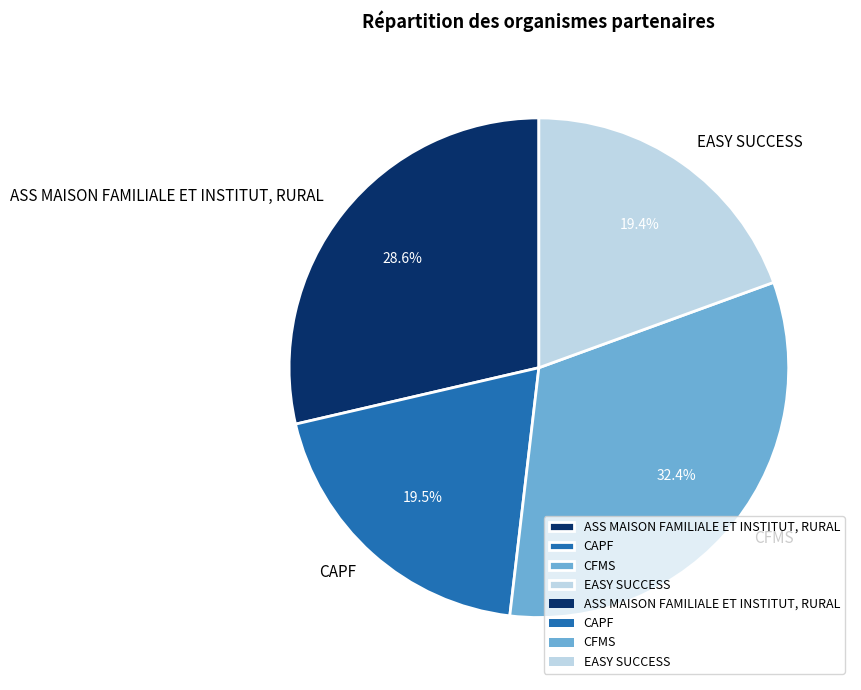

Rank the categories by value from highest to lowest.

CFMS, ASS MAISON FAMILIALE ET INSTITUT, RURAL, CAPF, EASY SUCCESS